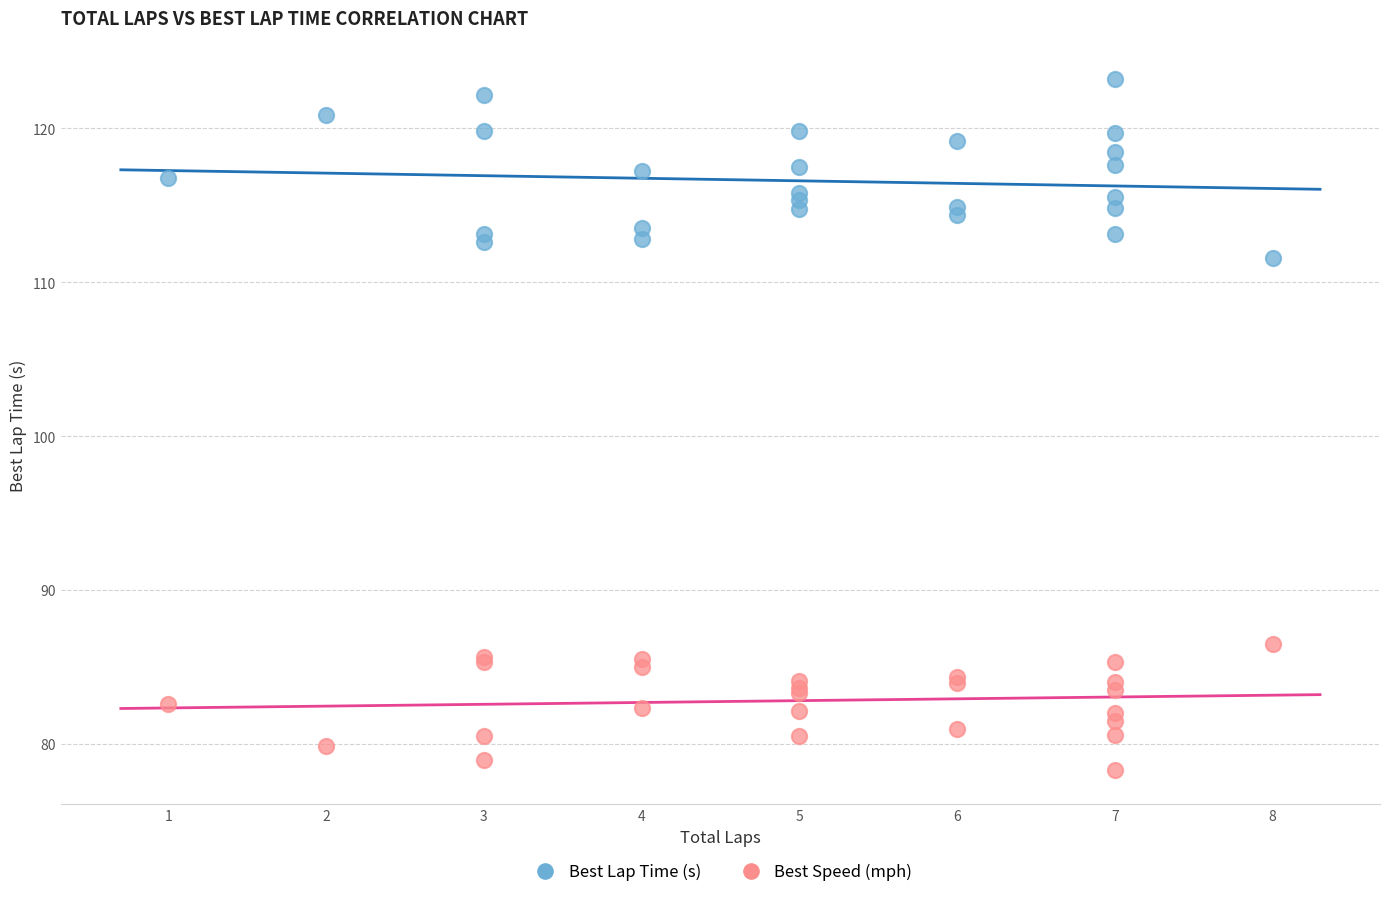

Which series reaches the maximum Y coordinate?

Best Lap Time (s)